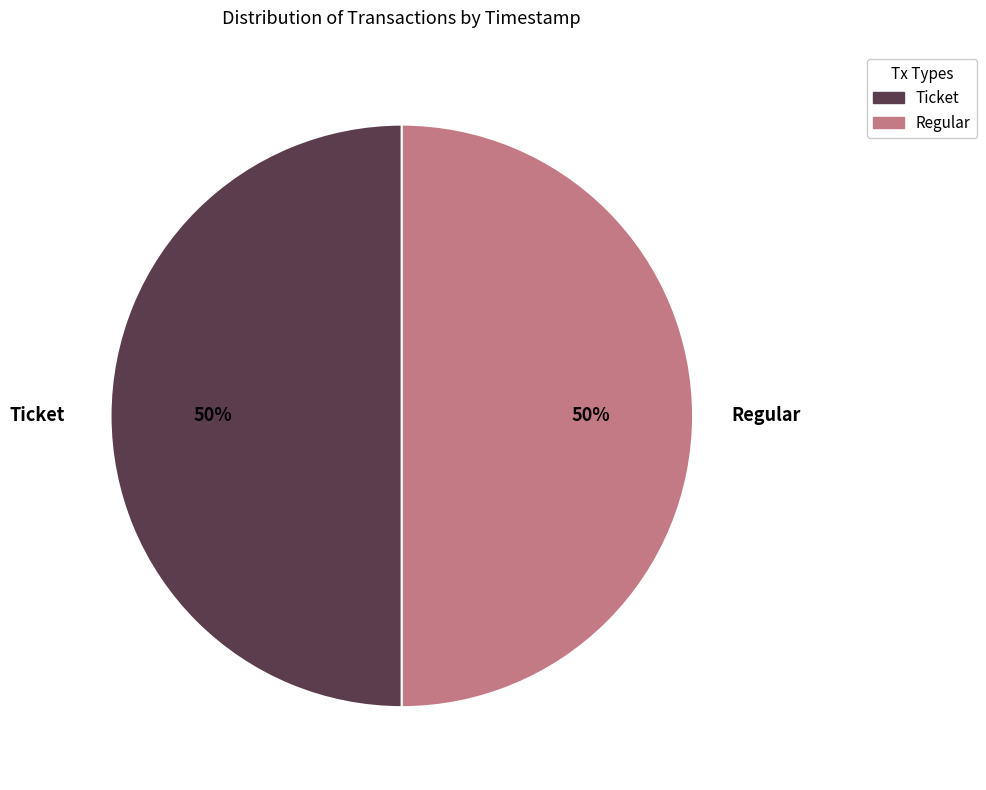

True or false: Regular accounts for 50% of the total.

True